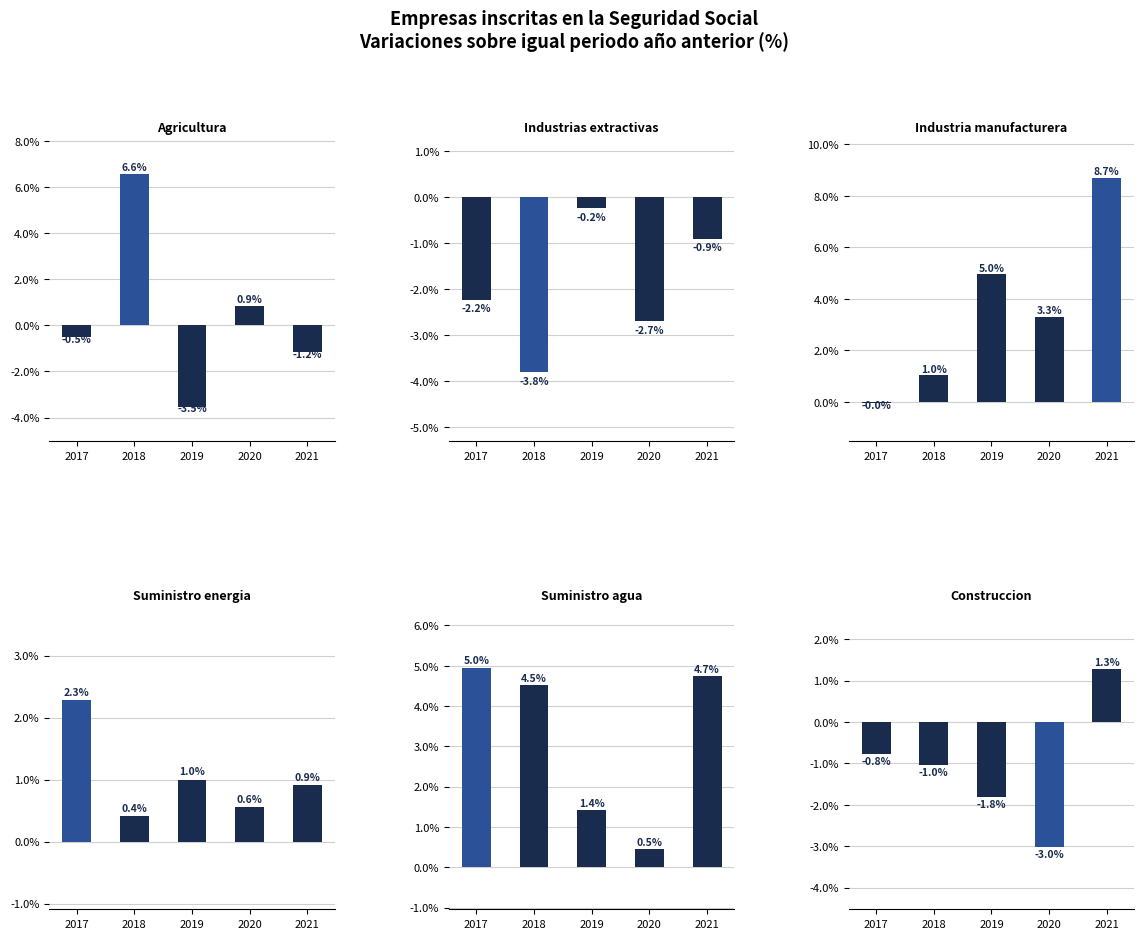

Which label corresponds to the largest value in the chart?

2021